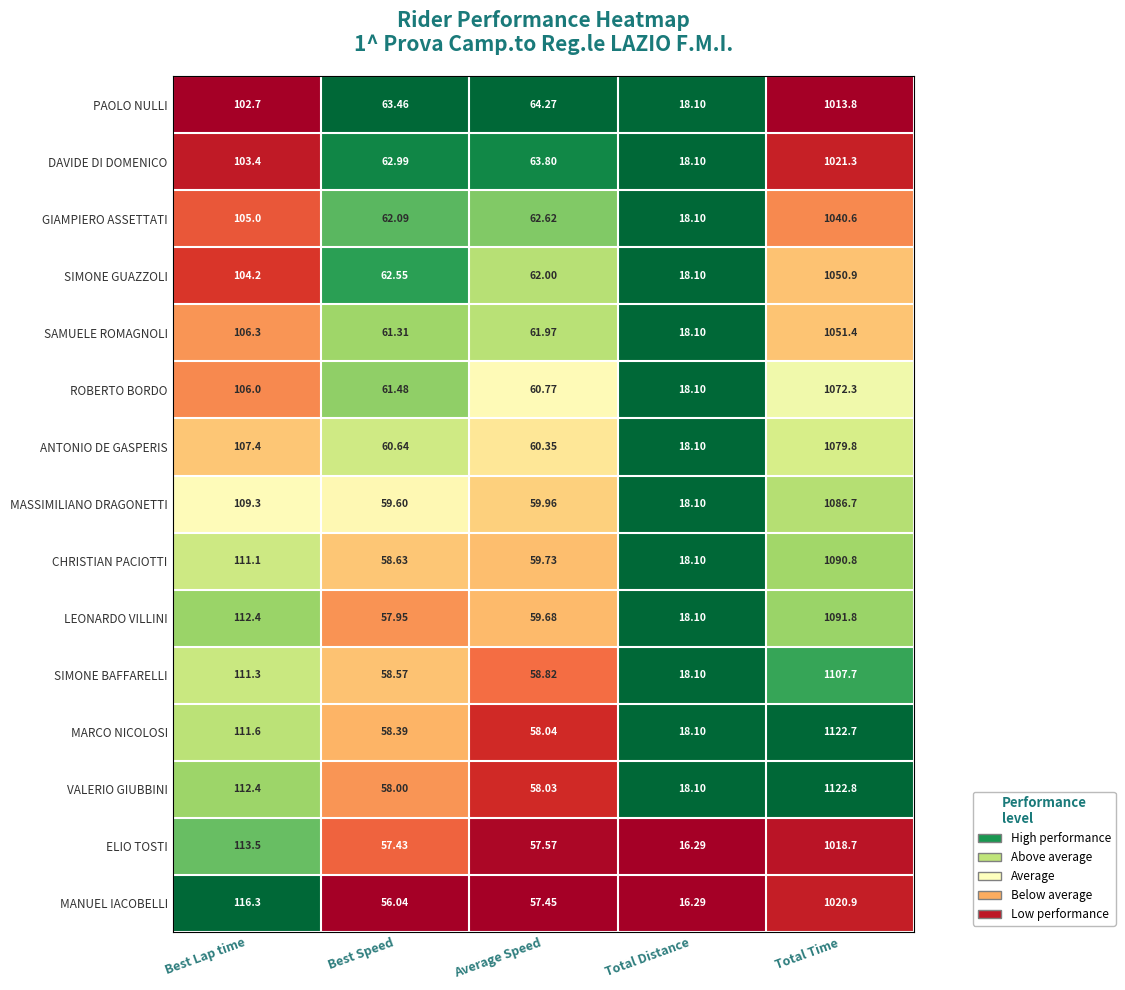

Which series has the largest total across all categories?

VALERIO GIUBBINI